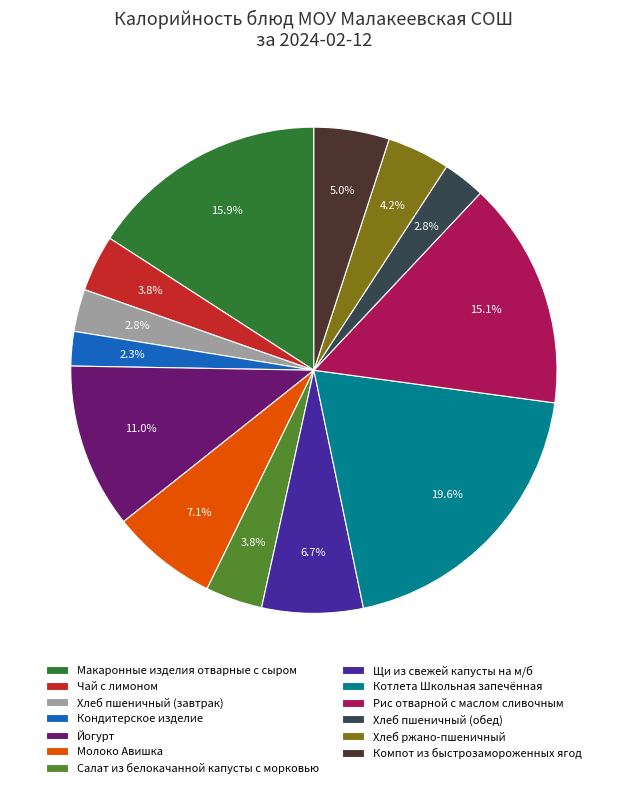

Is there a majority slice in this chart?

No